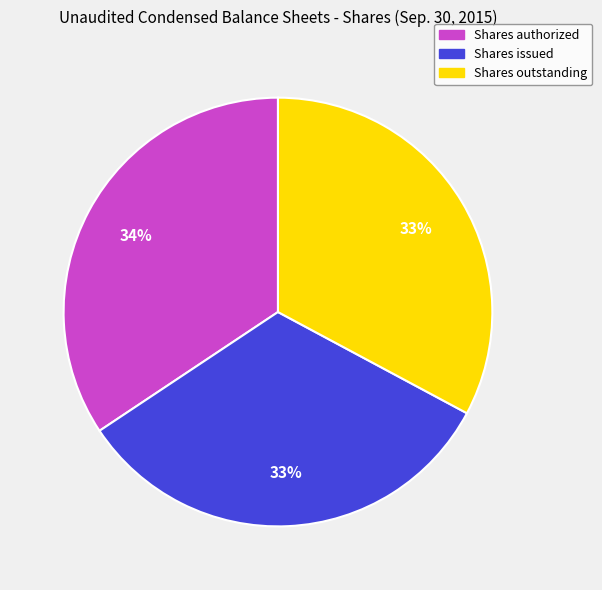

To the nearest percent, what is the average slice percentage?

33%